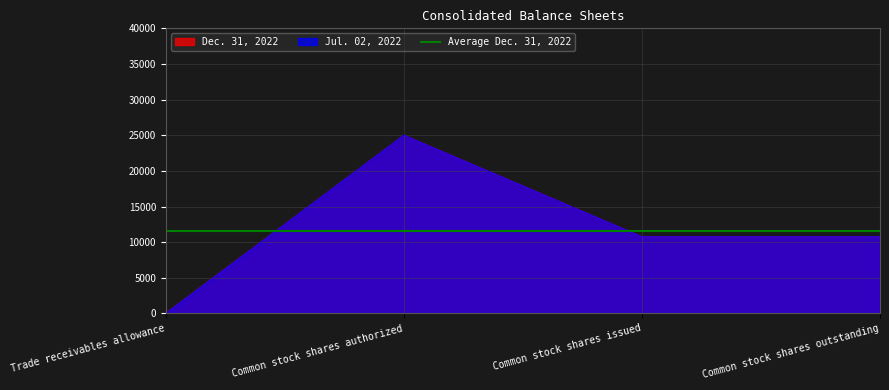

What is the difference between the maximum and second lowest values in the Jul. 02, 2022 series?

14238